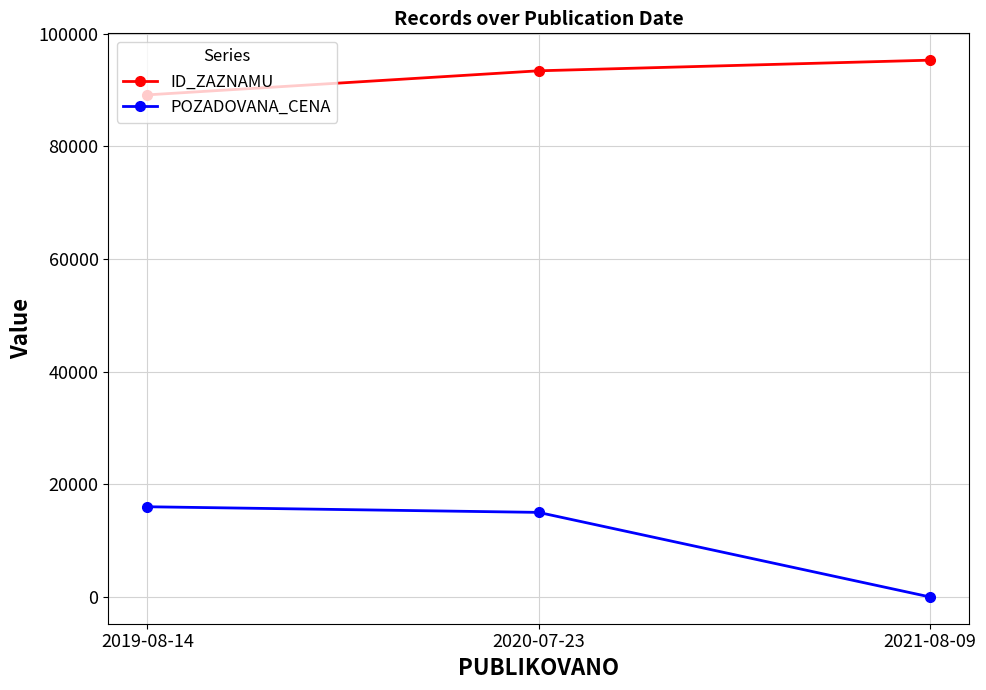

Reading right to left, transcribe all the data shown in this chart.

ID_ZAZNAMU: 2021-08-09=95268	2020-07-23=93381	2019-08-14=89108
POZADOVANA_CENA: 2021-08-09=1	2020-07-23=15000	2019-08-14=16000